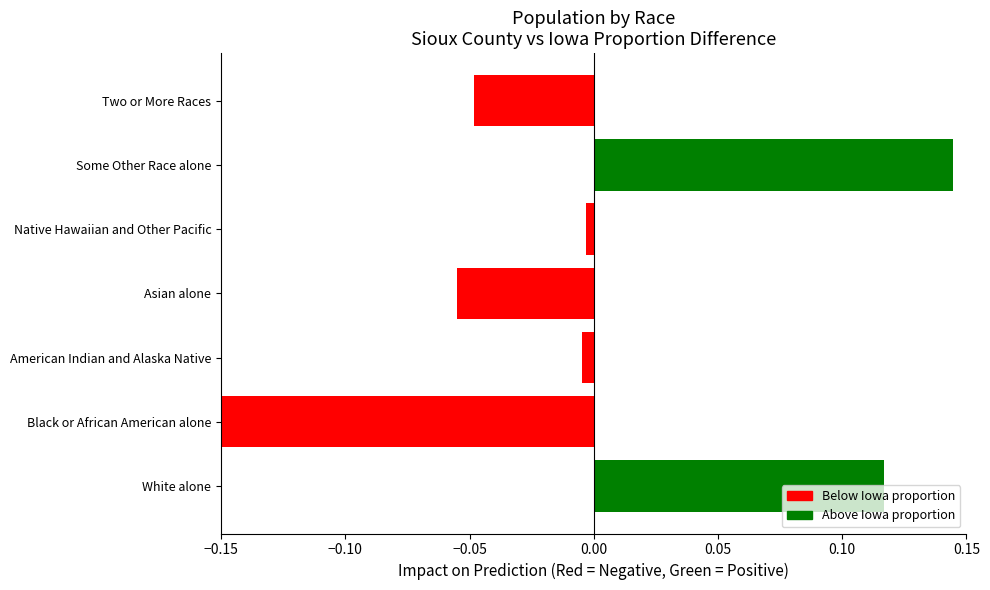

Which has a higher value, Asian alone or Some Other Race alone?

Some Other Race alone